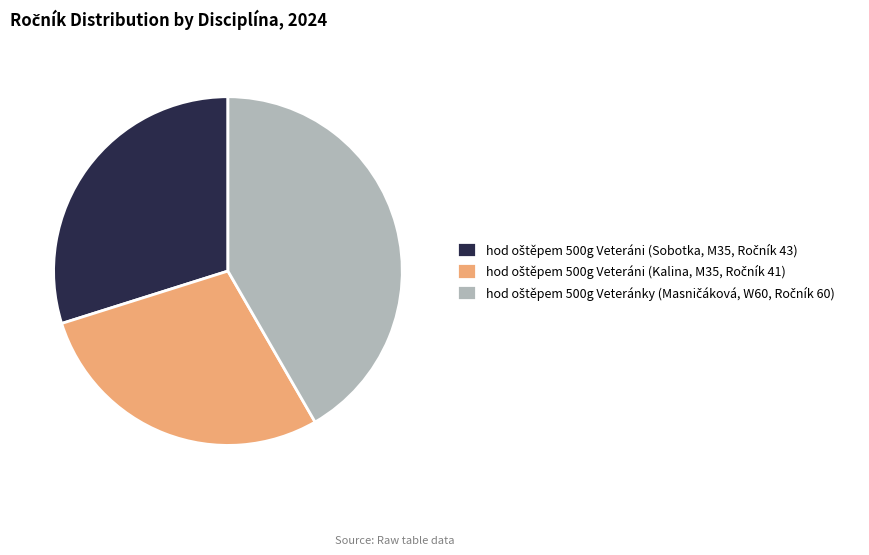

Is there any slice that represents more than half of the pie?

No